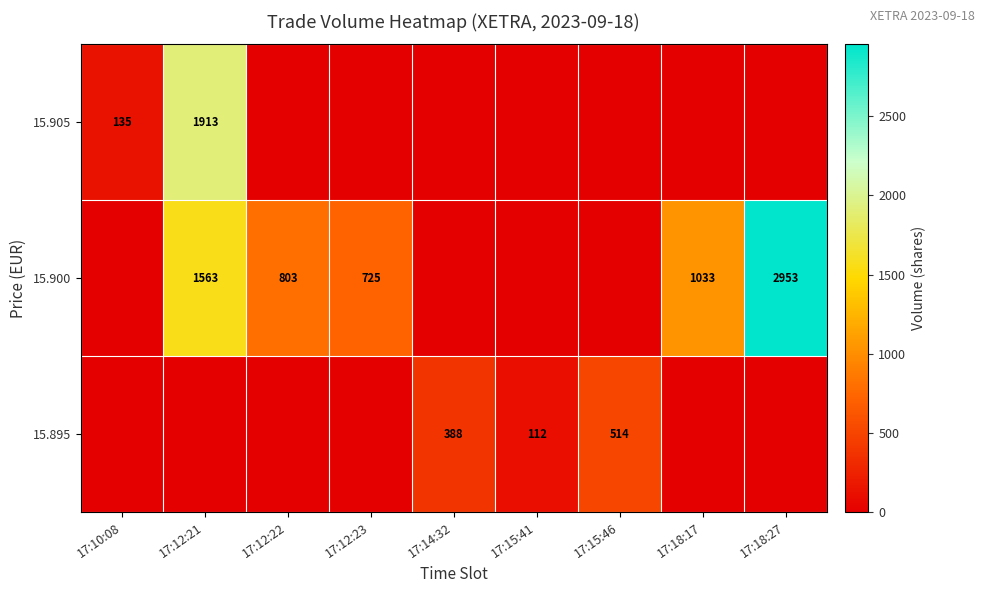

True or false: 15.905 has a value of 2881 at 17:12:21.

False